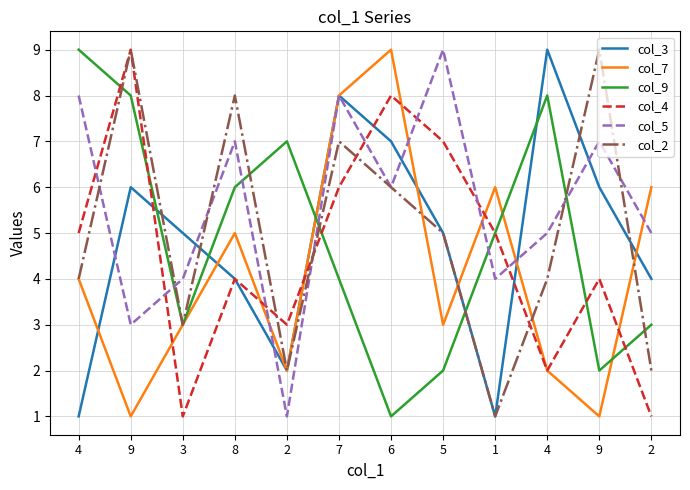

Is this an area chart (filled region under the line)?

No